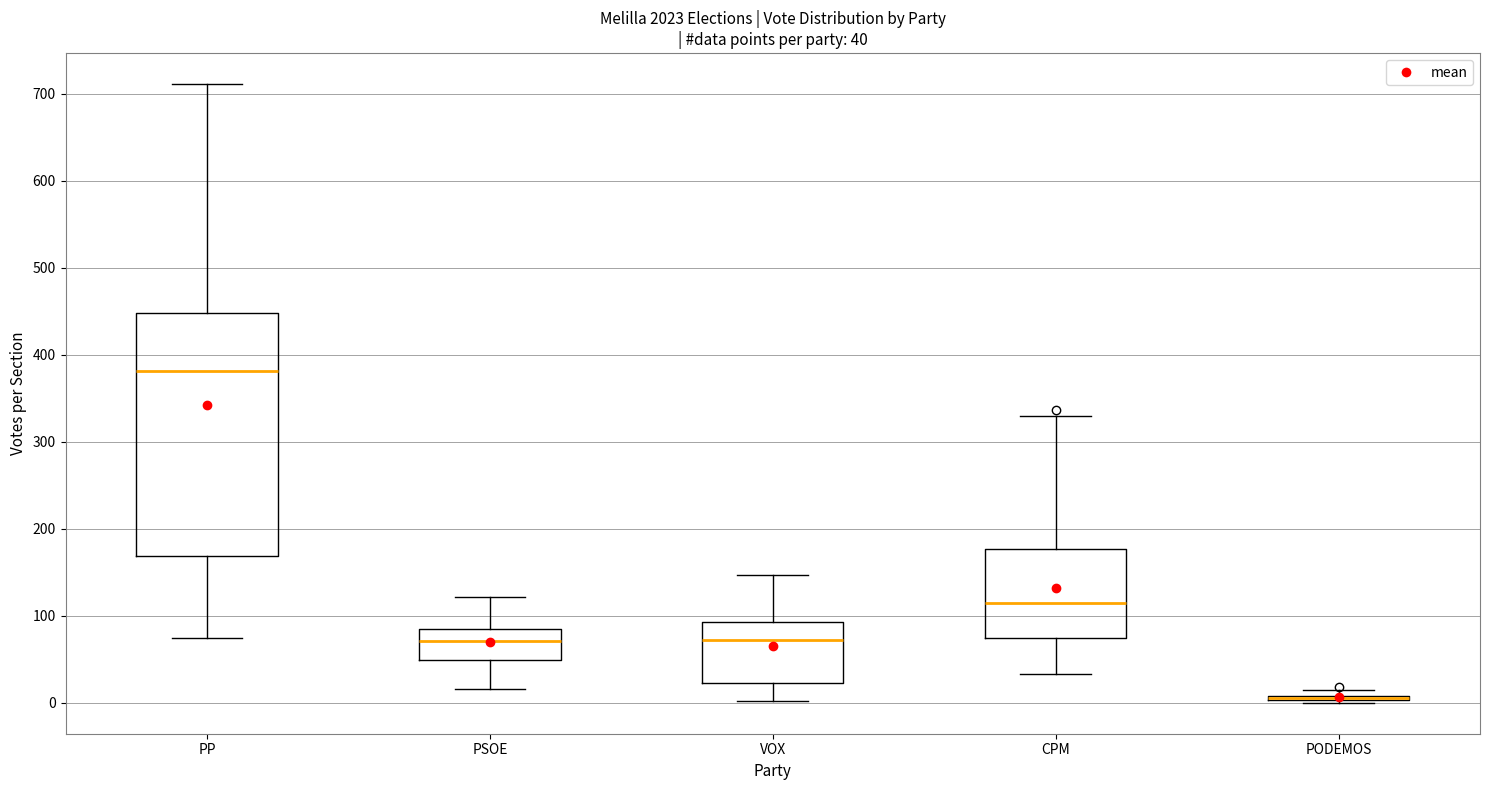

Which box is the tallest, from its lower edge to its upper edge?

PP